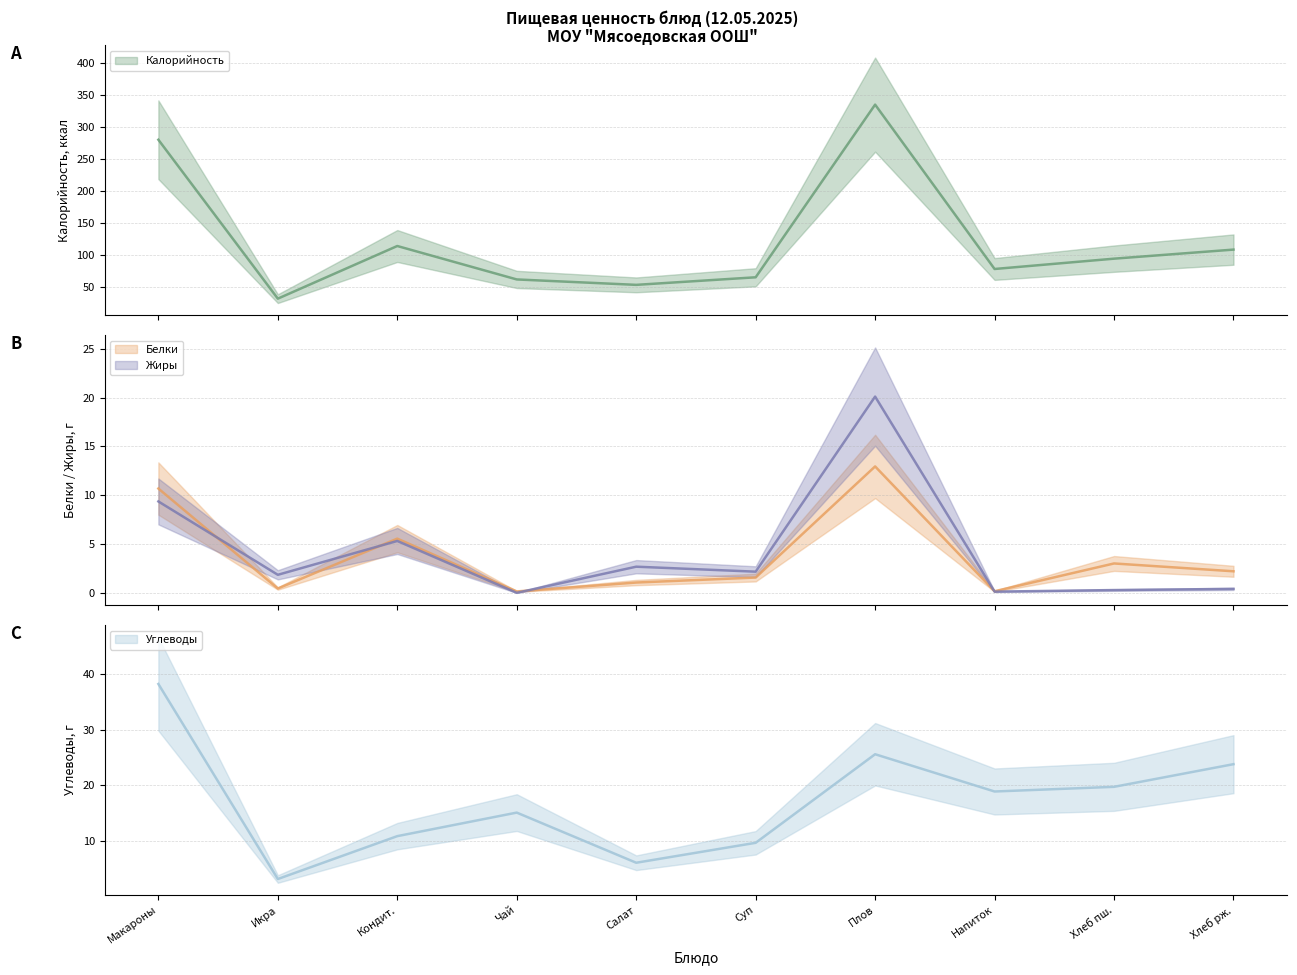

Between which two adjacent categories do Жиры and Белки first intersect?

Макароны and Икра